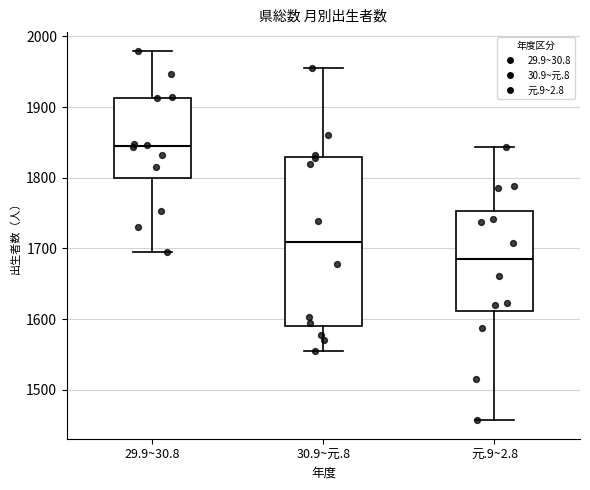

Reading left to right, transcribe this box plot: for each box, give where its median line is, the range the box spans, and where its two whiskers end, as read against the y-axis. The values are not printed on the chart, so give them approximately, as read against the axis.

29.9~30.8: median 1850, box 1800 to 1910, whiskers 1700 to 1980
30.9~元.8: median 1710, box 1590 to 1830, whiskers 1560 to 1960
元.9~2.8: median 1680, box 1610 to 1750, whiskers 1460 to 1840